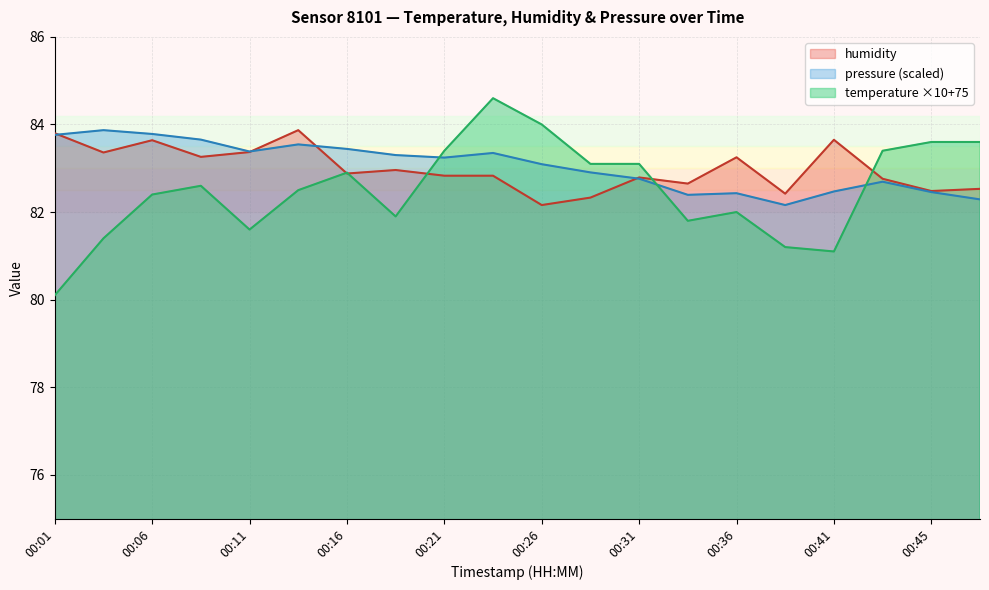

Where is humidity nearest to the value 83?

00:18